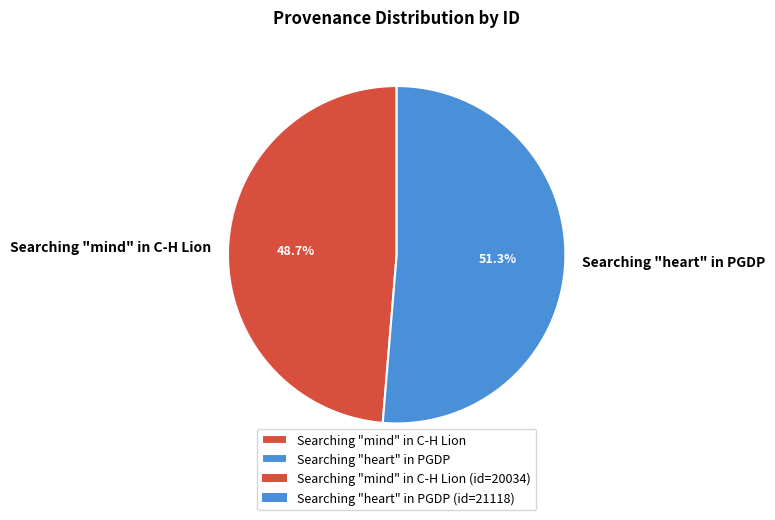

True or false: Searching "mind" in C-H Lion accounts for 43% of the total.

False